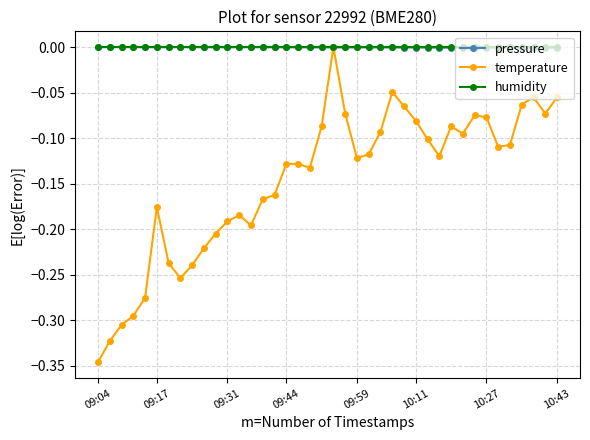

True or false: pressure has more than 2 interior local peaks.

True